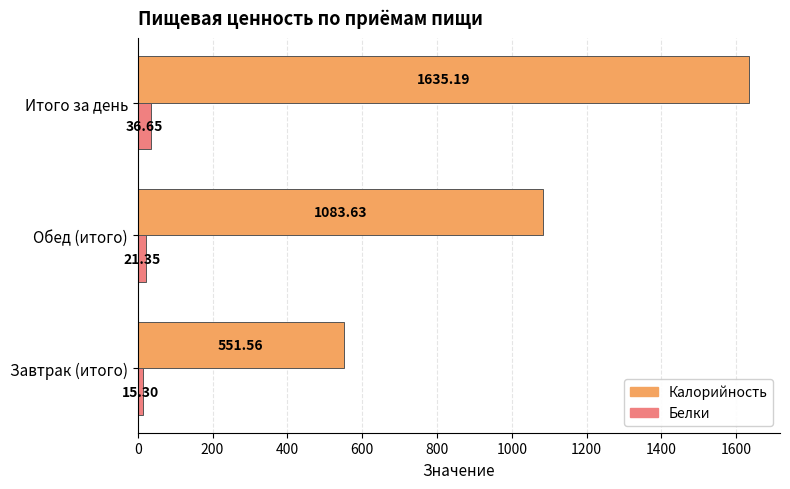

What is the difference between the maximum and minimum values in the Калорийность series?

1083.6